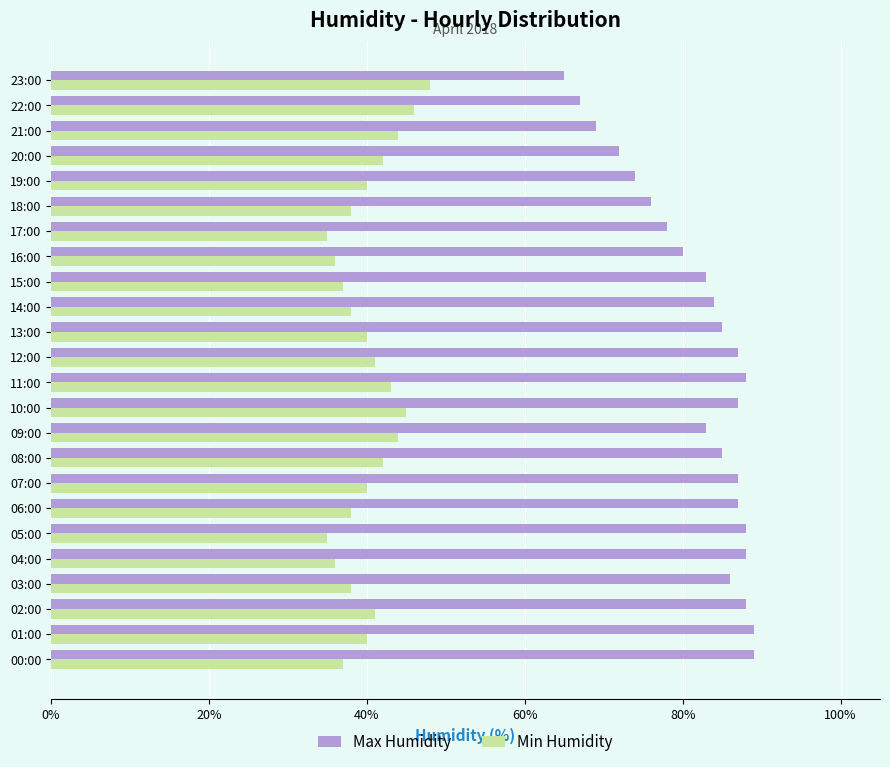

At how many categories does at least one series exceed 51?

24